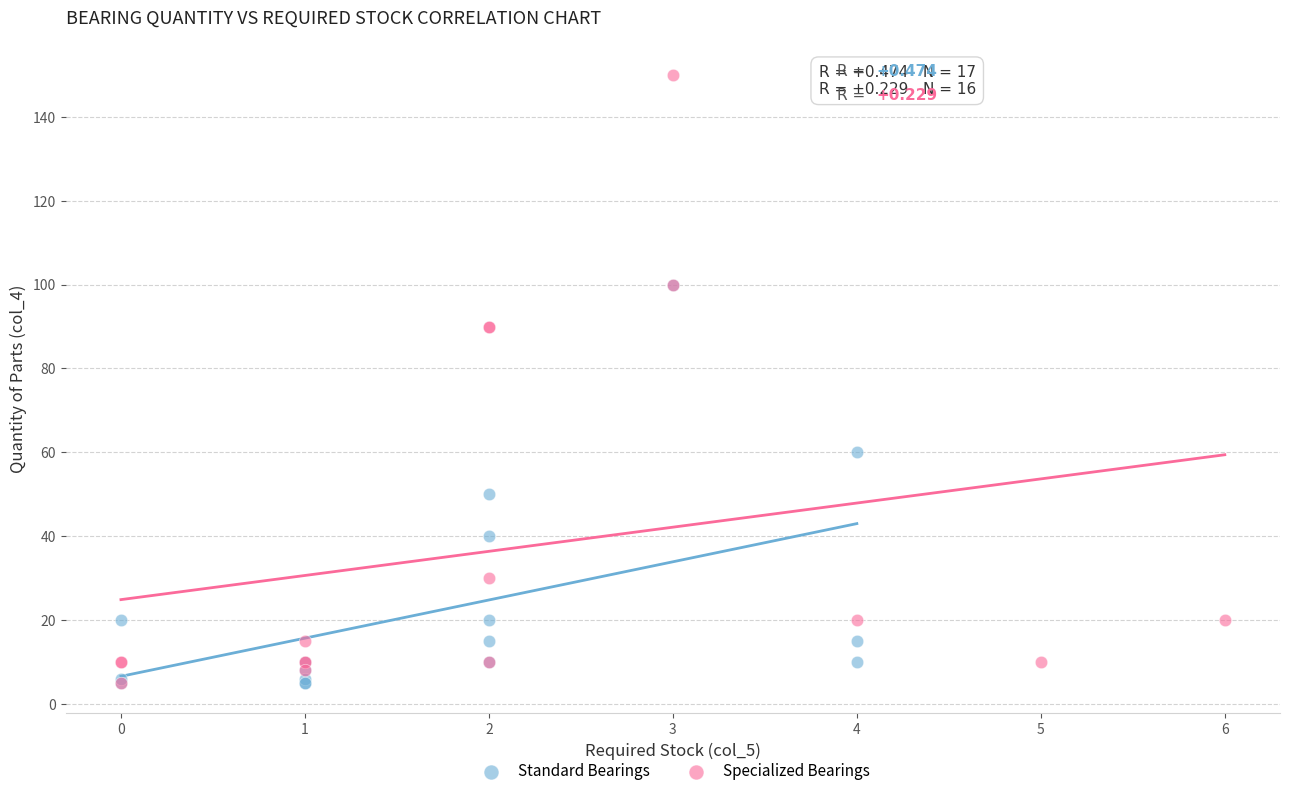

Which series has the widest spread of Y values?

Specialized Bearings